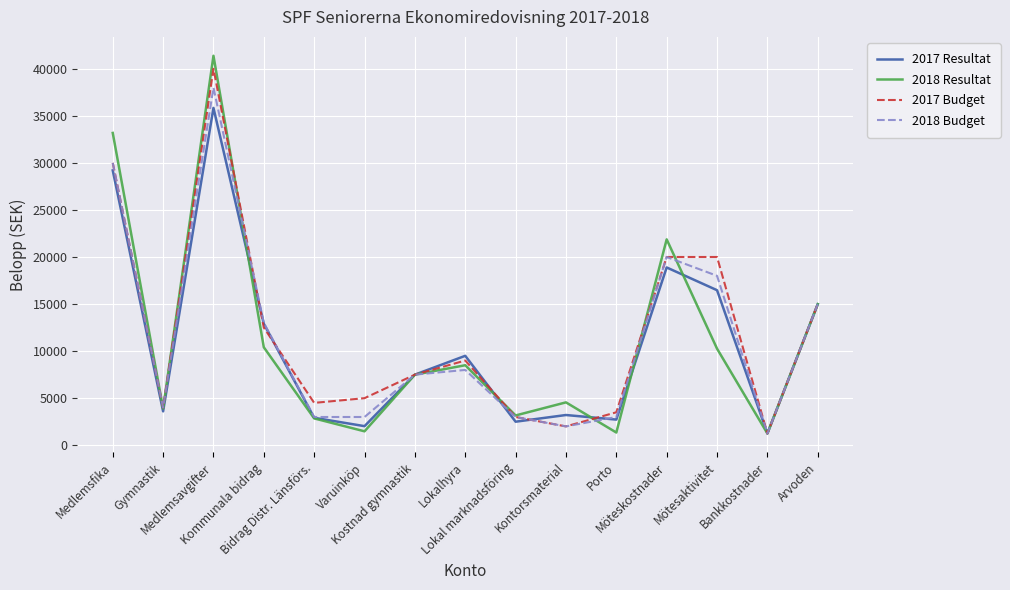

What is the total value across all series at Lokal marknadsföring?

11664